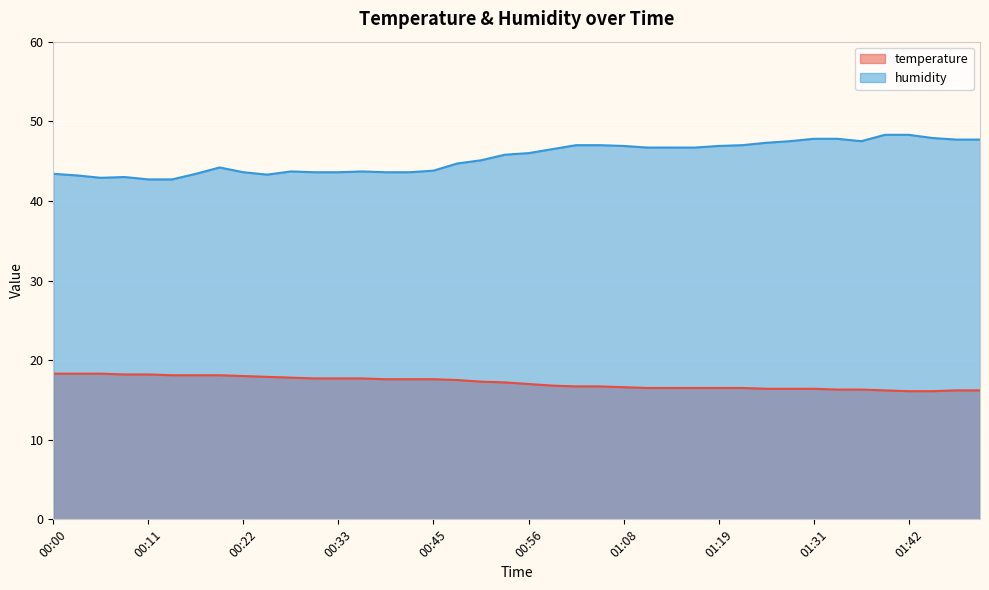

What is the difference between the second highest and minimum values in the humidity series?

5.6